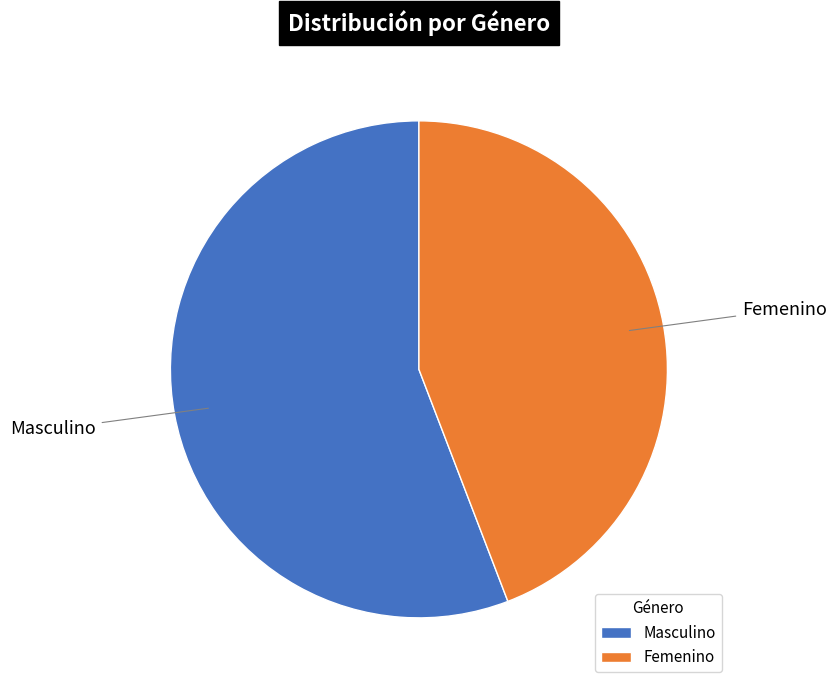

Do Femenino and Masculino together represent more than half of the pie?

Yes